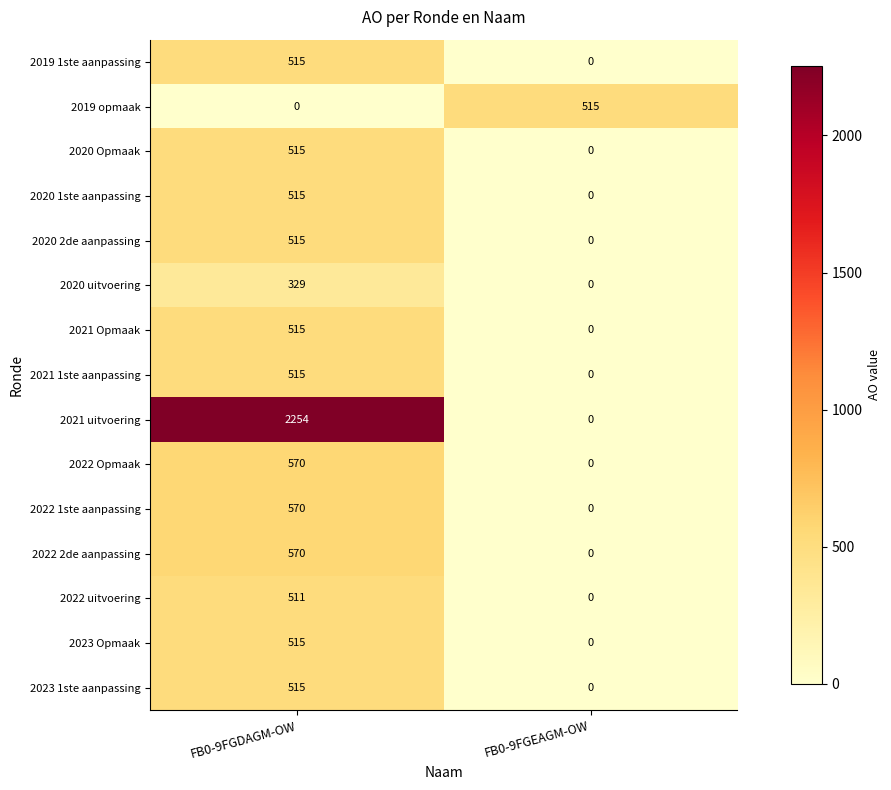

Where is 2019 opmaak nearest to the value 257?

FB0-9FGDAGM-OW